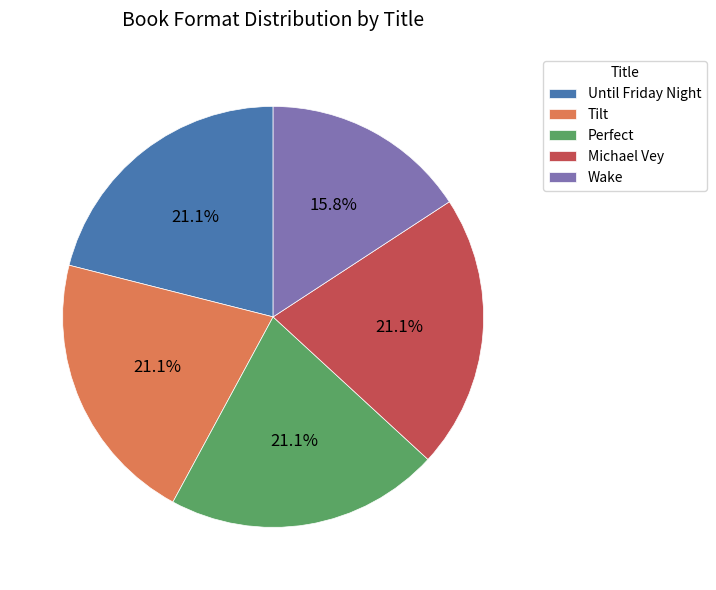

Does any single category account for the majority?

No